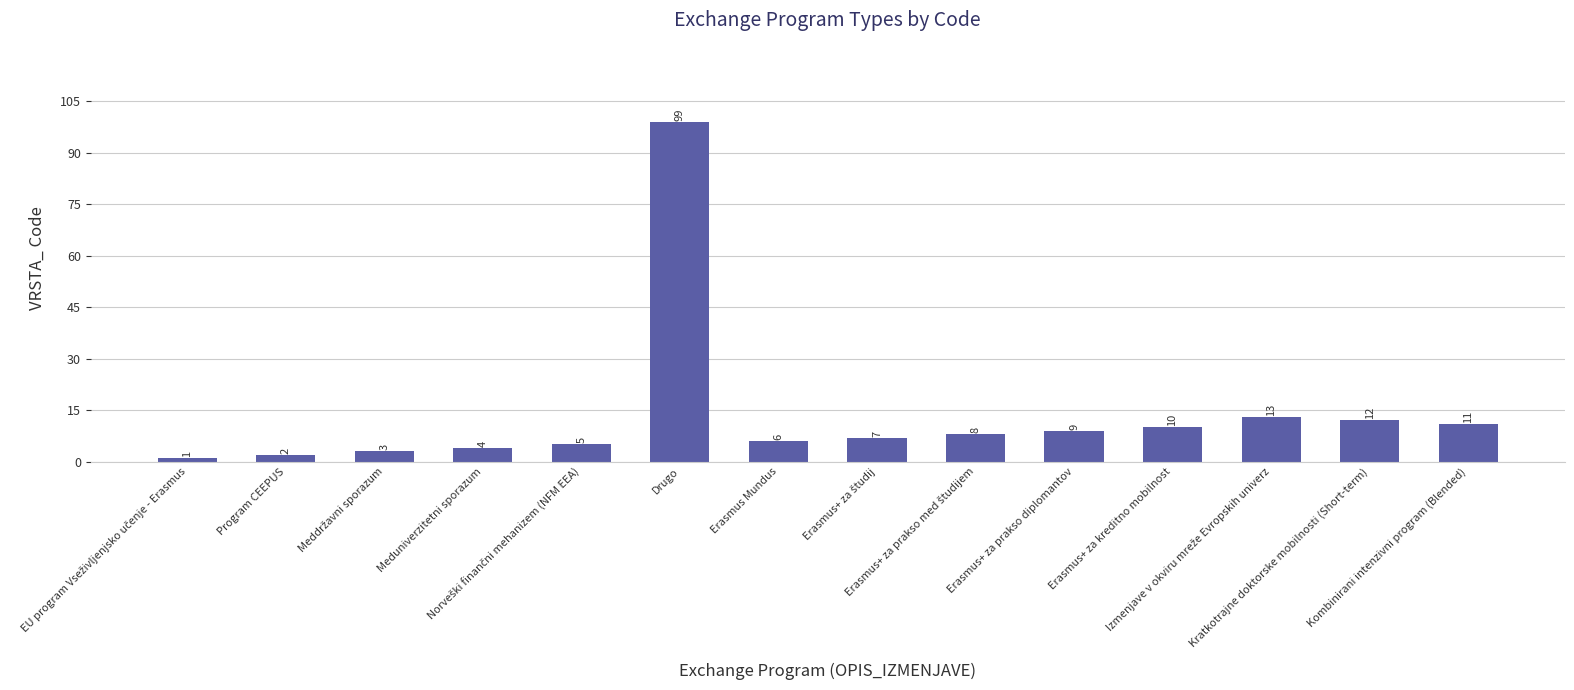

What is the maximum value shown in the chart?

99